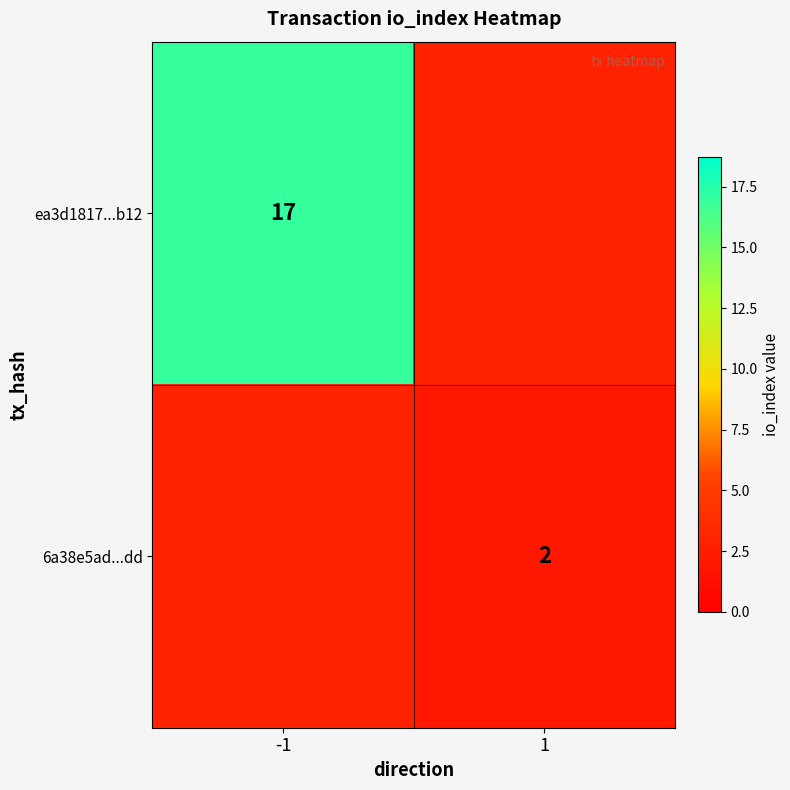

Which has a higher value, 1 or -1?

-1